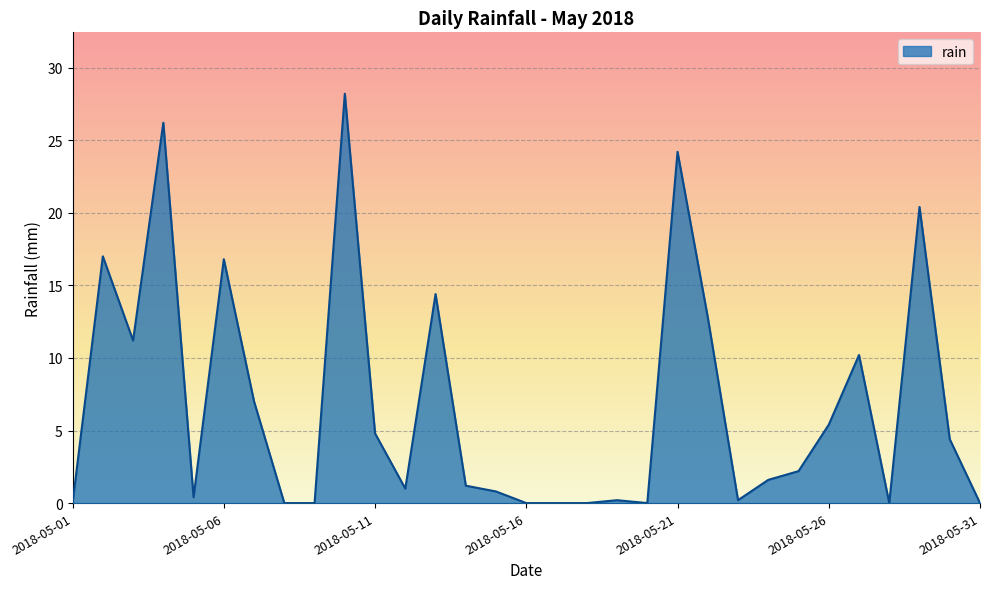

What is the difference between the maximum and minimum values?

28.2